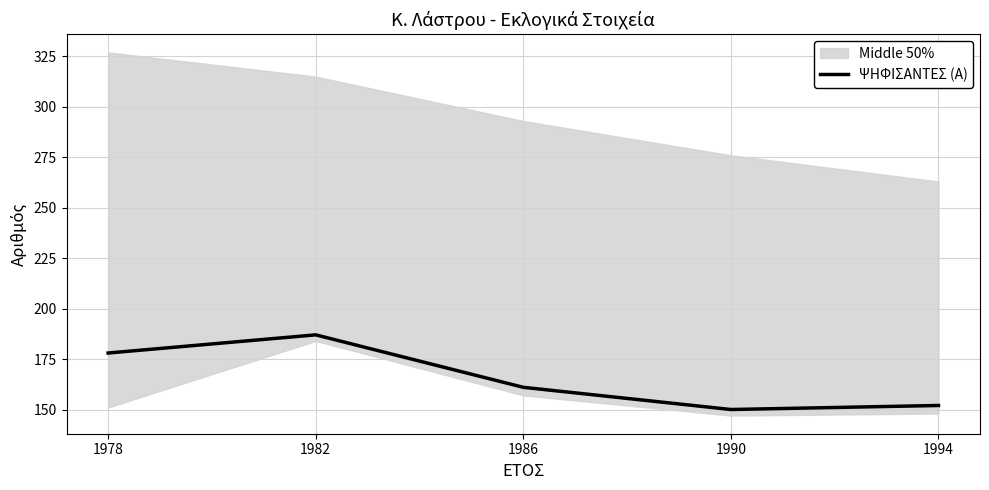

True or false: there are more than 1 points higher than both neighbors.

False